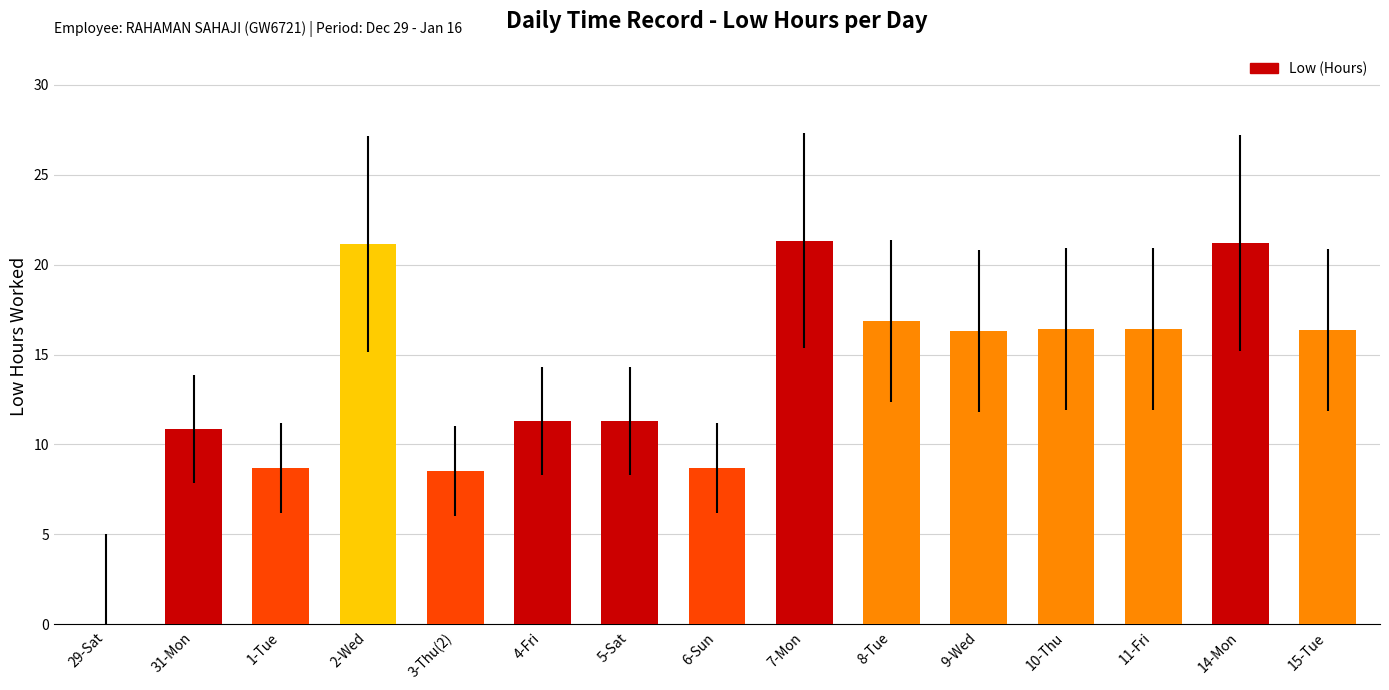

Count the number of values greater than 16.

8